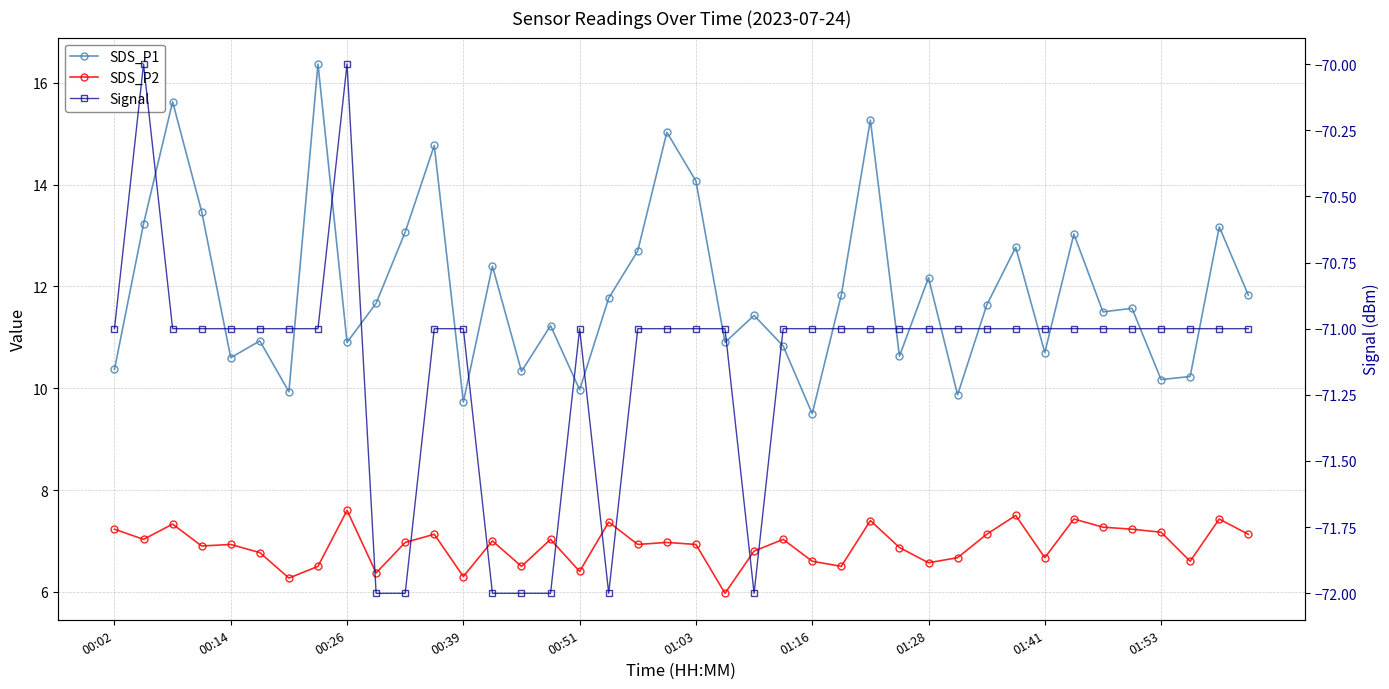

How many data points does each series have?

40